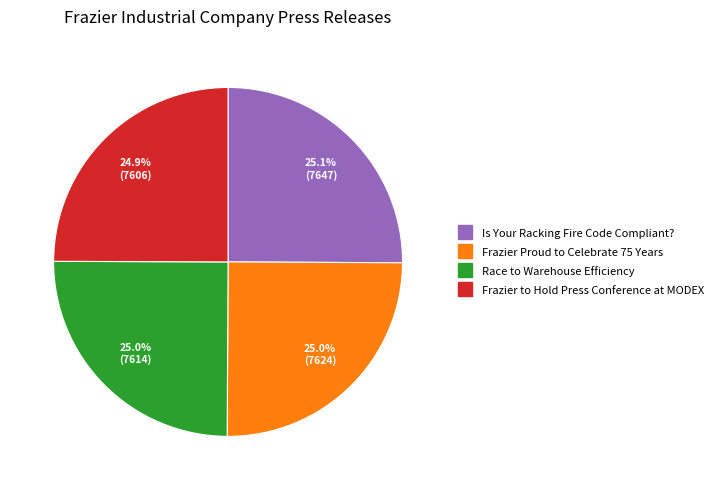

How many slices are in this pie chart?

4